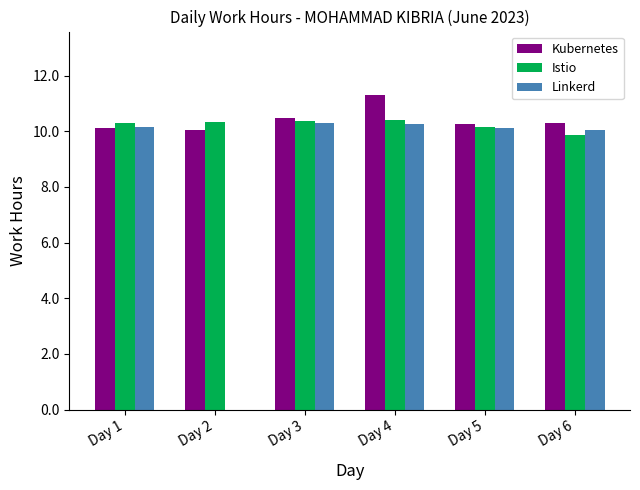

Which series has the largest total across all categories?

Kubernetes